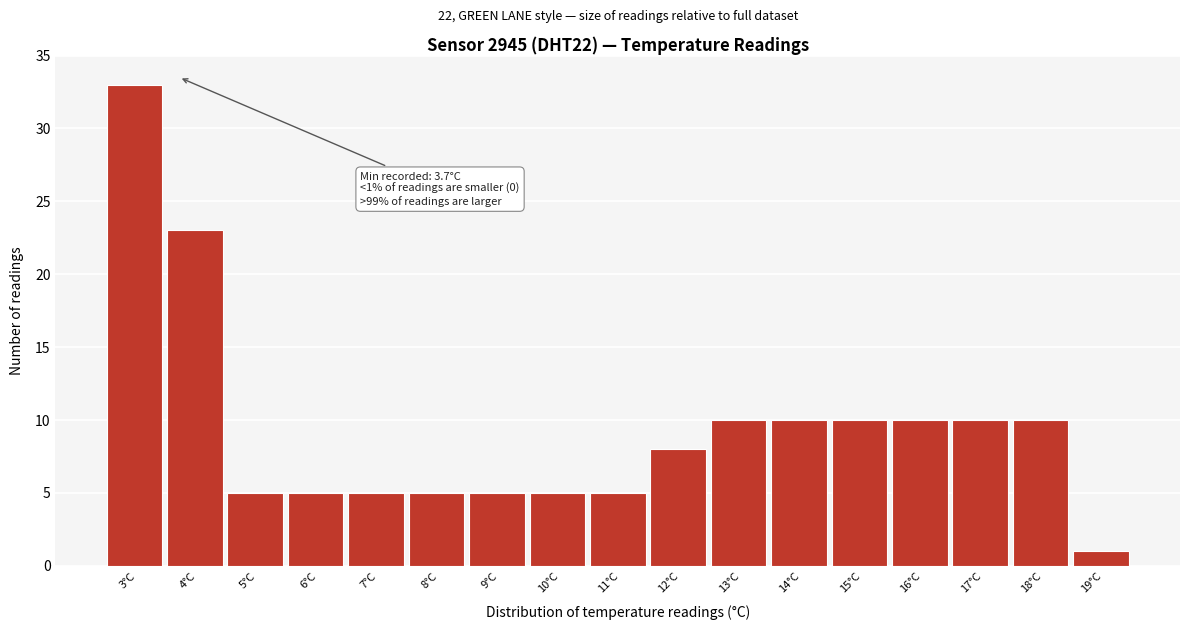

Reading left to right, extract all data points from this chart.

33	23	5	5	5	5	5	5	5	8	10	10	10	10	10	10	1